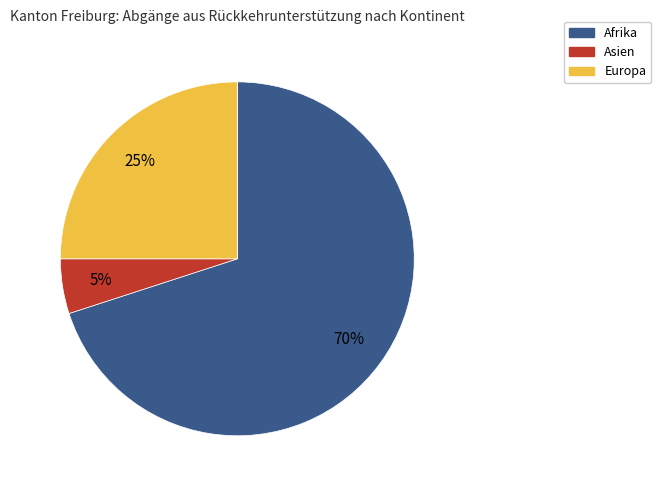

To the nearest percent, what is the difference between the largest and smallest slice percentages?

70%